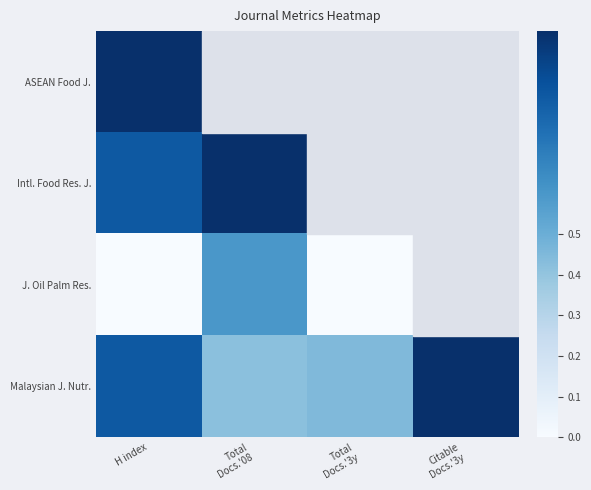

Between H index and Citable
Docs.'3y, which is larger?

Citable
Docs.'3y